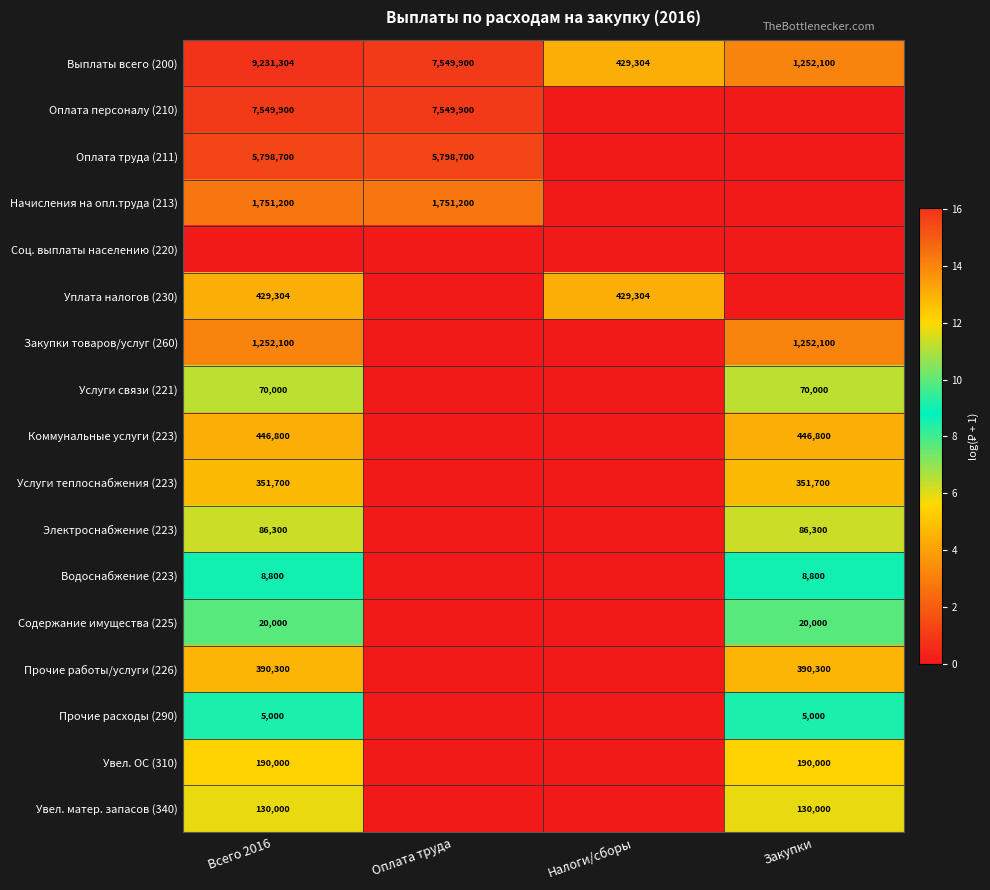

The Прочие работы/услуги (226) series shows 22.3 at Всего 2016. True or false?

False